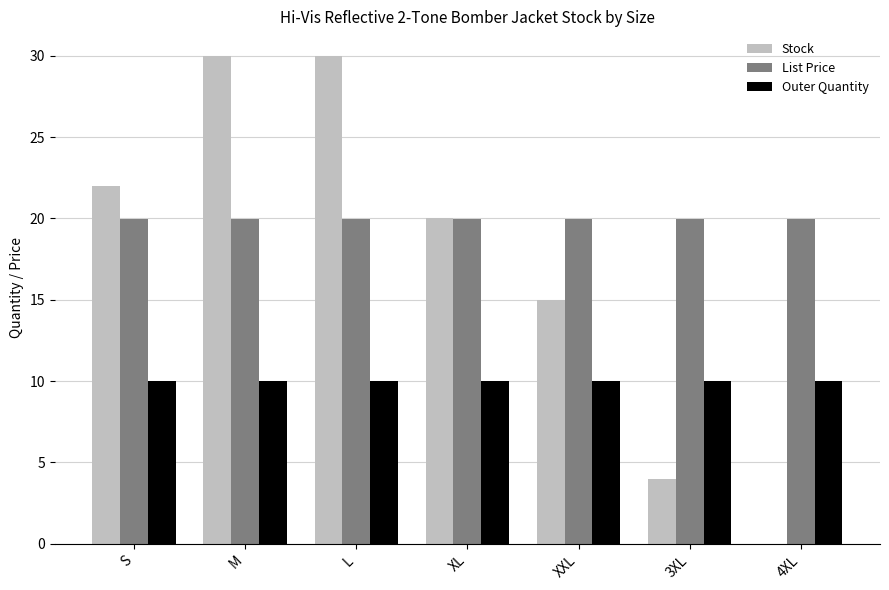

What is the greatest value displayed?

30.0